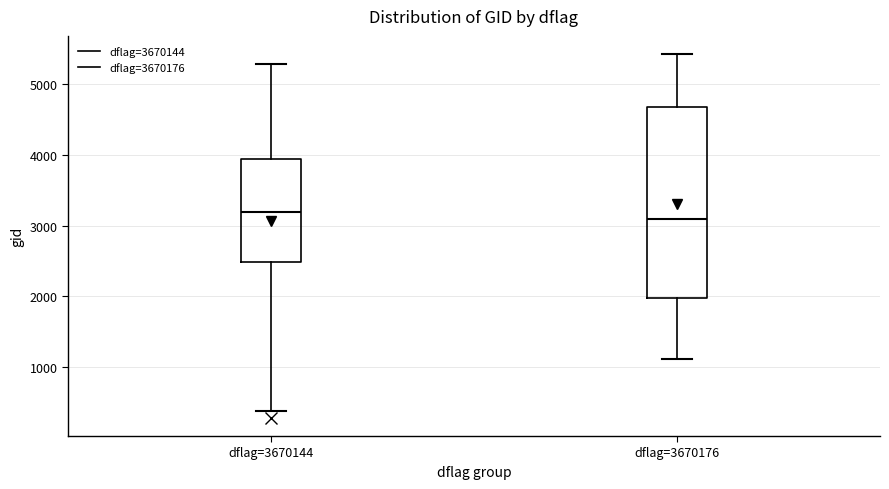

Comparing the boxes themselves (not the whiskers), which one is the tallest?

dflag=3670176